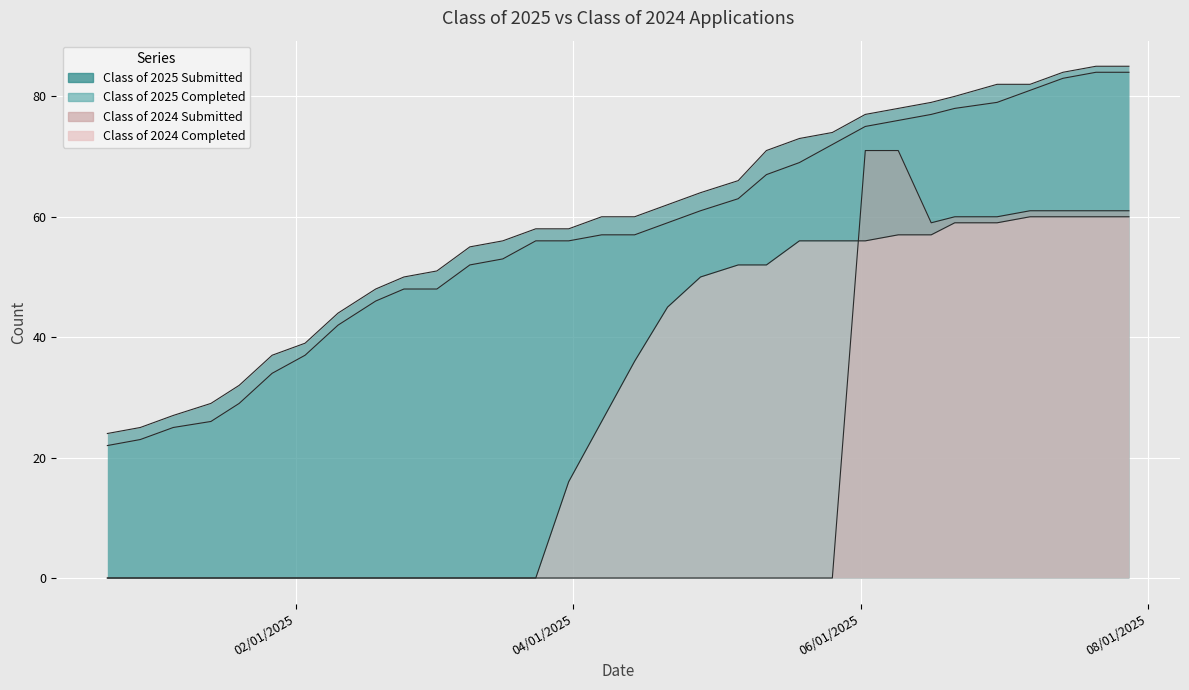

How many categories are shown in the chart?

32